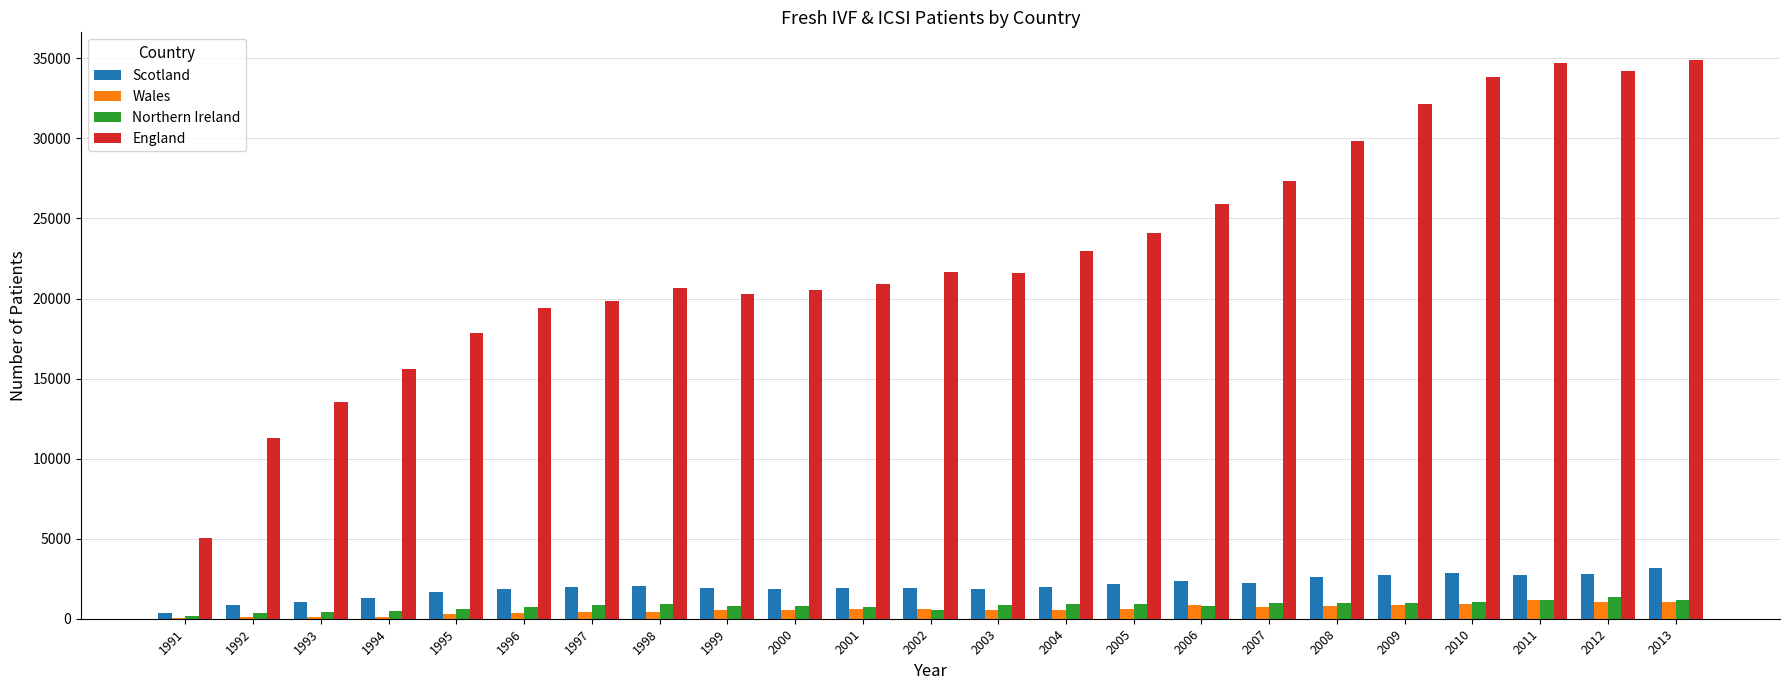

The England series shows 25882 at 2006. True or false?

True